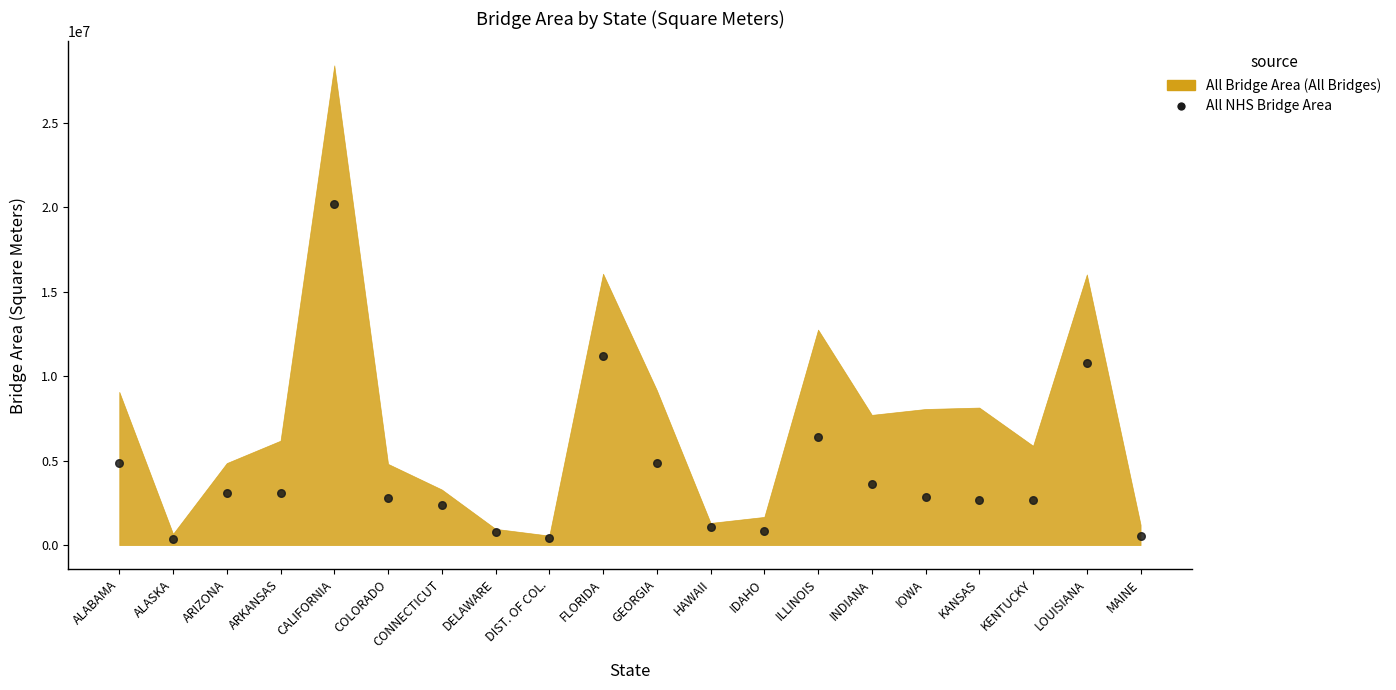

What Y value in the scatter plot is closest to 10286077?

10776411.6